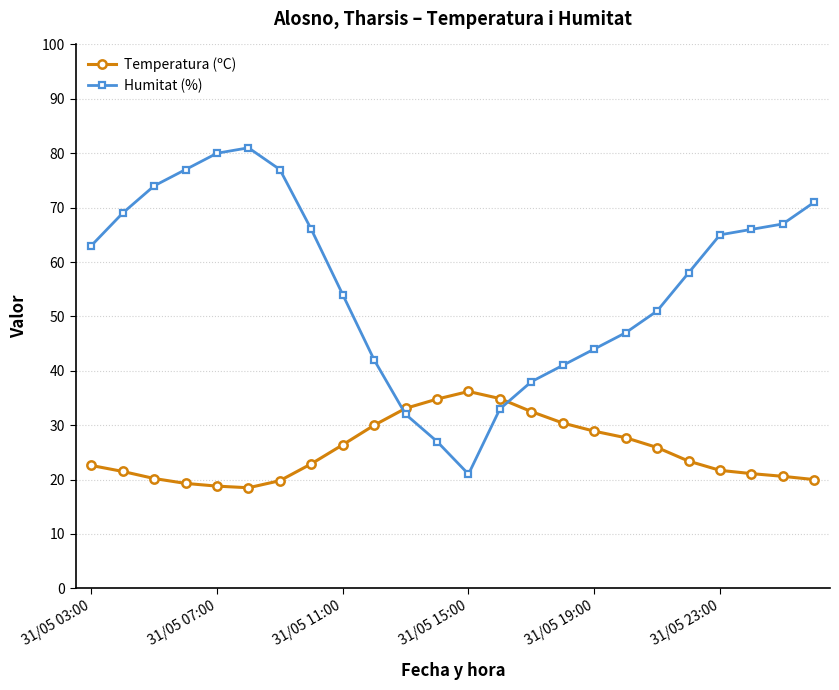

How many categories are shown in the chart?

24